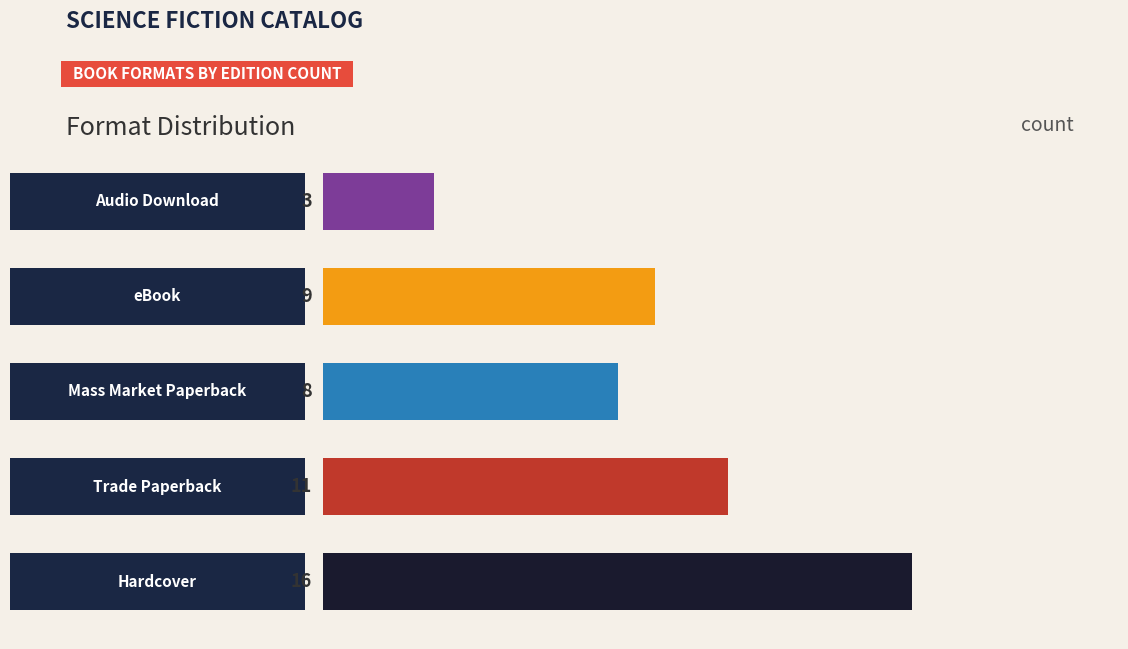

What is the greatest value displayed?

16